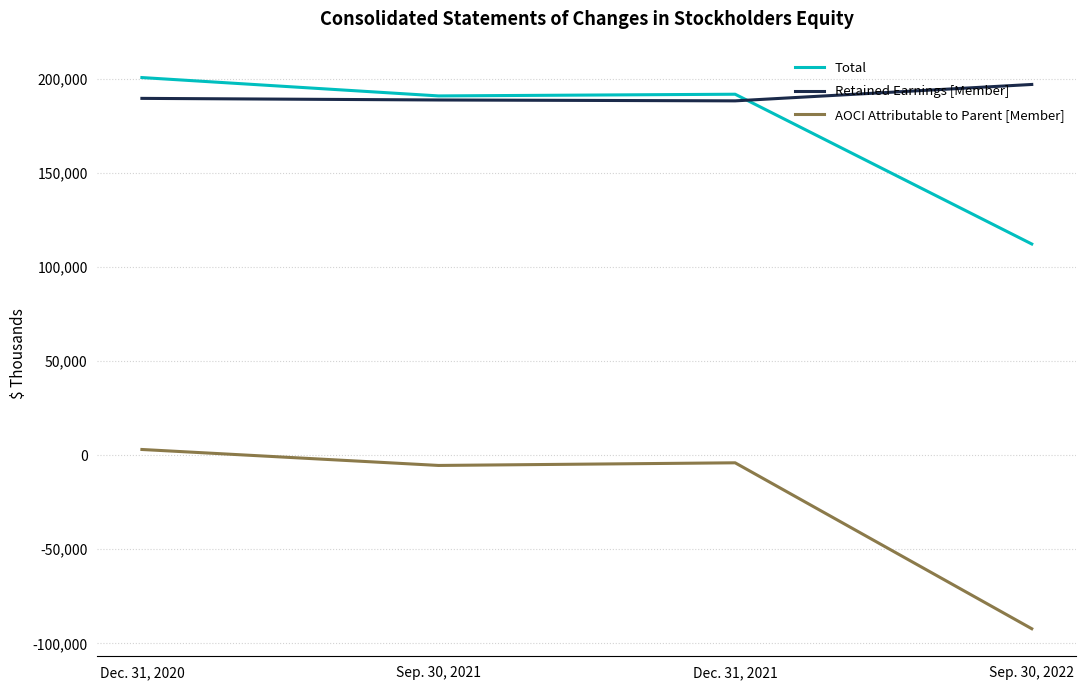

What position from the left is Sep. 30, 2022?

4